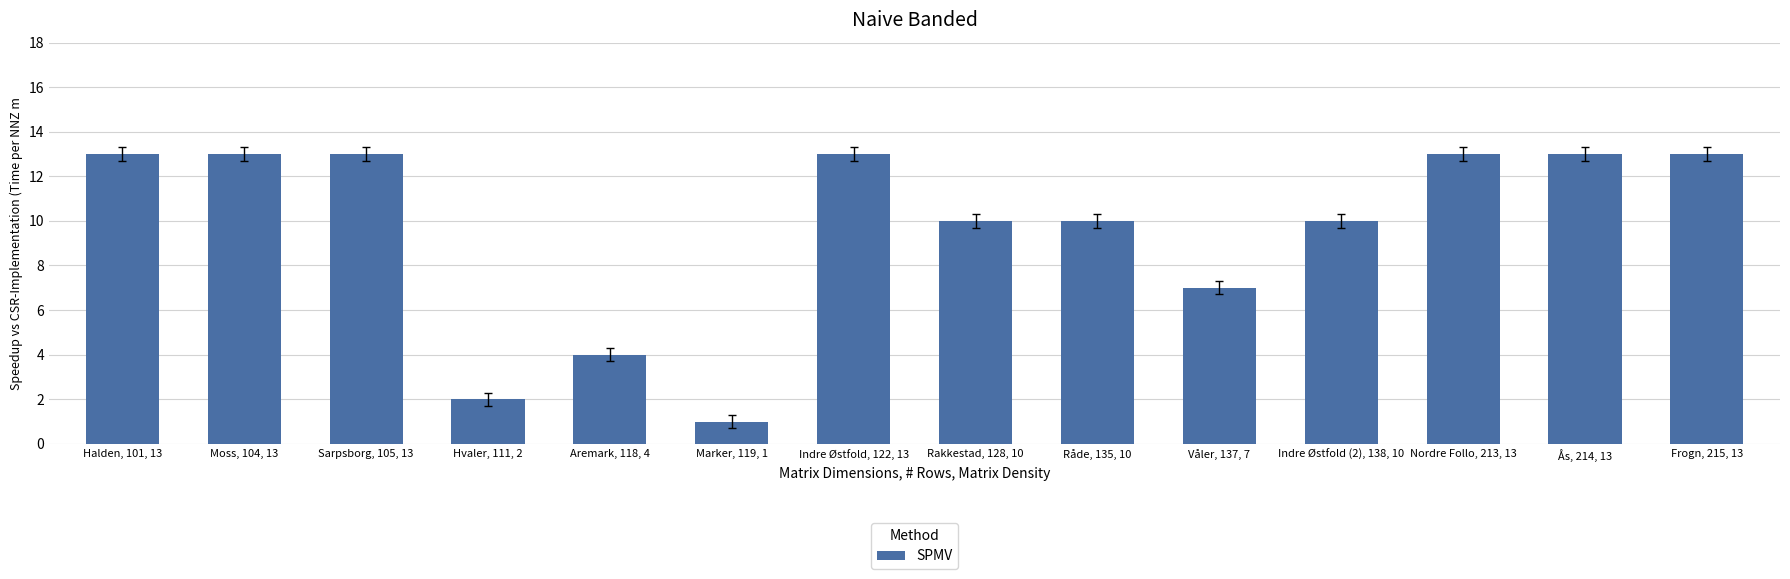

What is the maximum value shown in the chart?

13